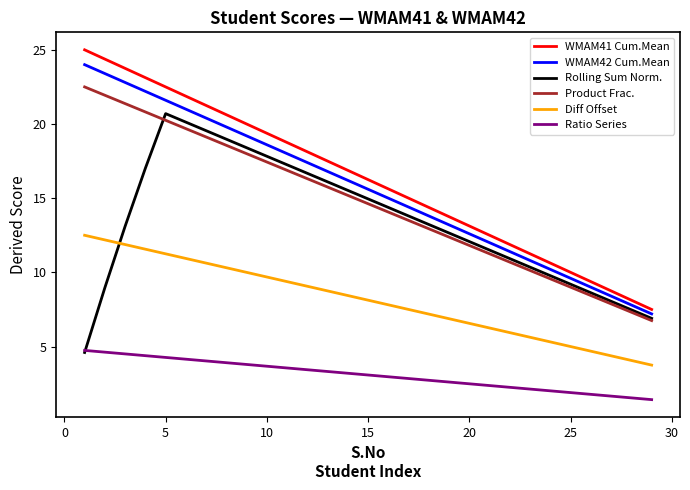

True or false: WMAM41 Cum.Mean and Diff Offset intersect in this chart.

False